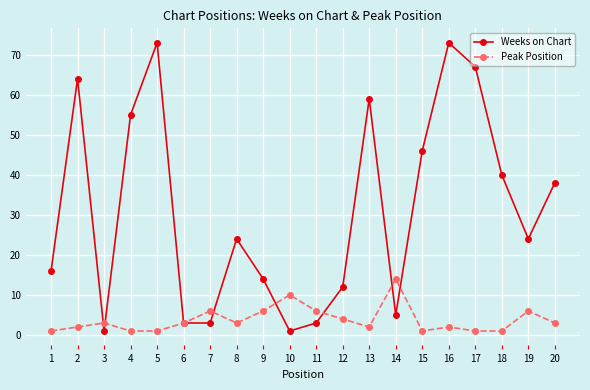

What is the maximum value shown in the chart?

73